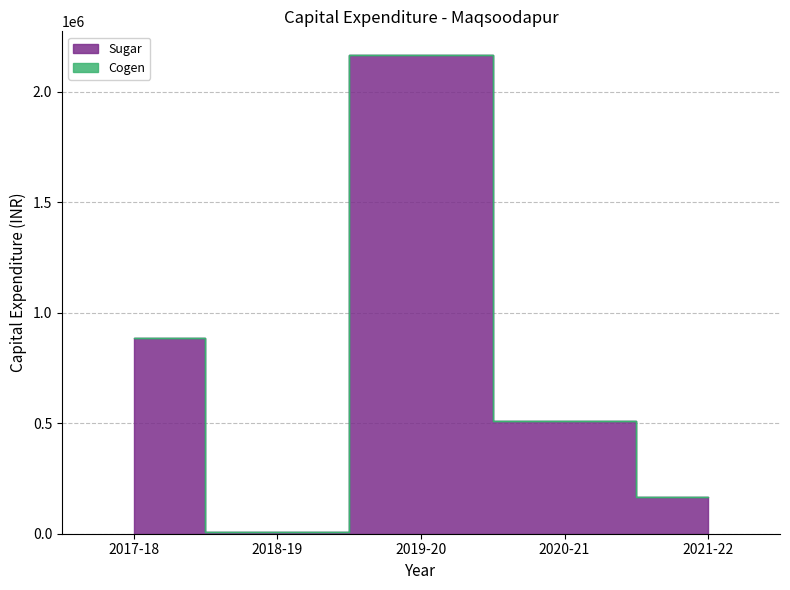

How many points are higher than both their immediate neighbors (excluding endpoints)?

1